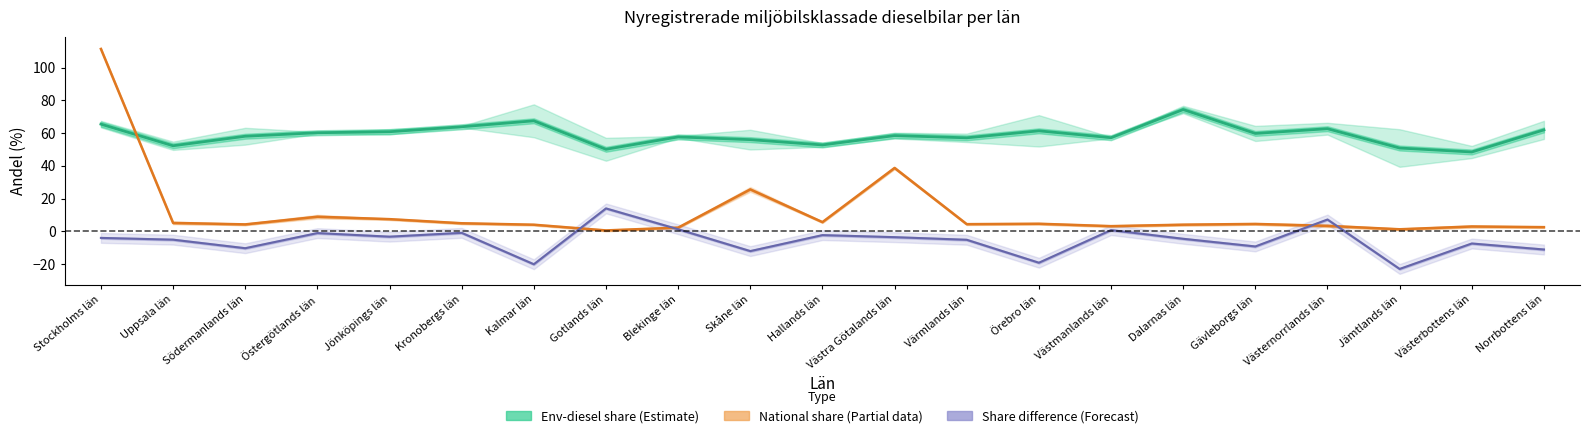

True or false: Share diff mid and Env-diesel share mid (Estimate) cross at least once.

False